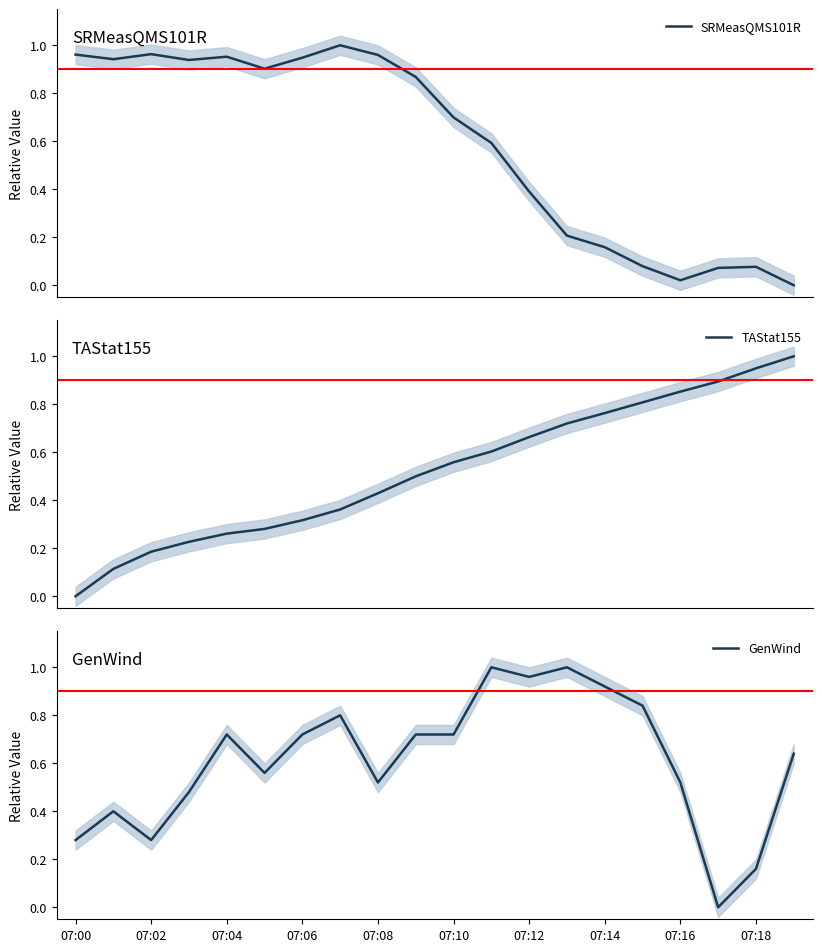

What is the difference between the maximum and minimum values in the GenWind series?

1.0